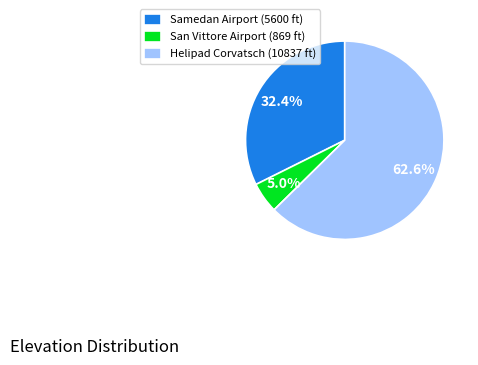

To the nearest percent, what is the difference between the Samedan Airport (5600 ft) and Helipad Corvatsch (10837 ft) slice percentages?

30%